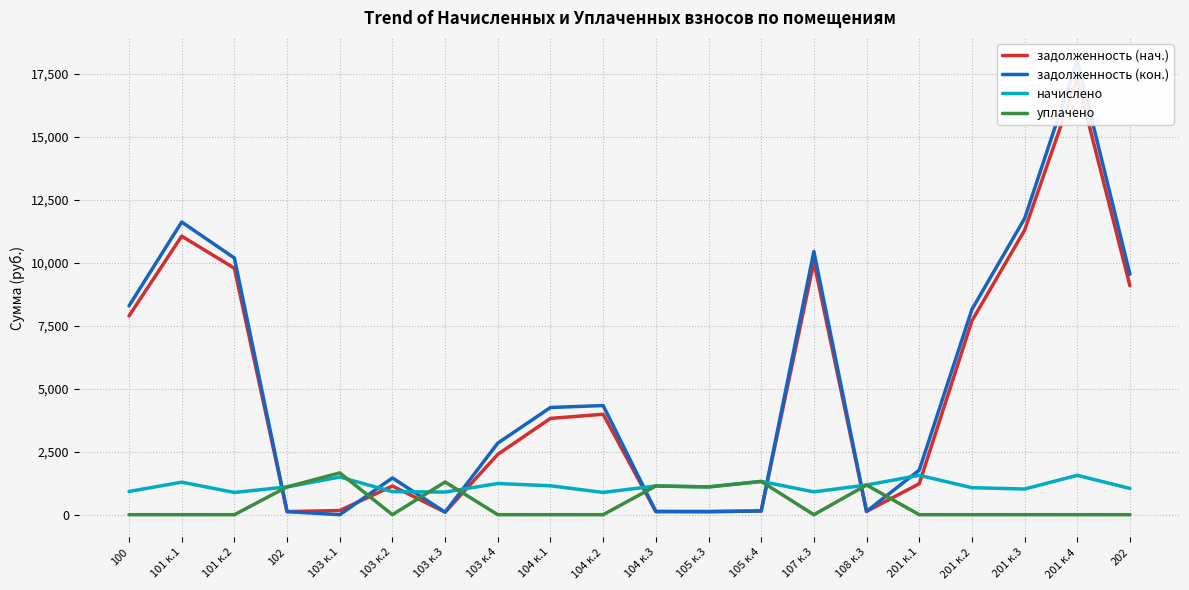

The value of задолженность (нач.) at 103 к.3 is 99.8. True or false?

True